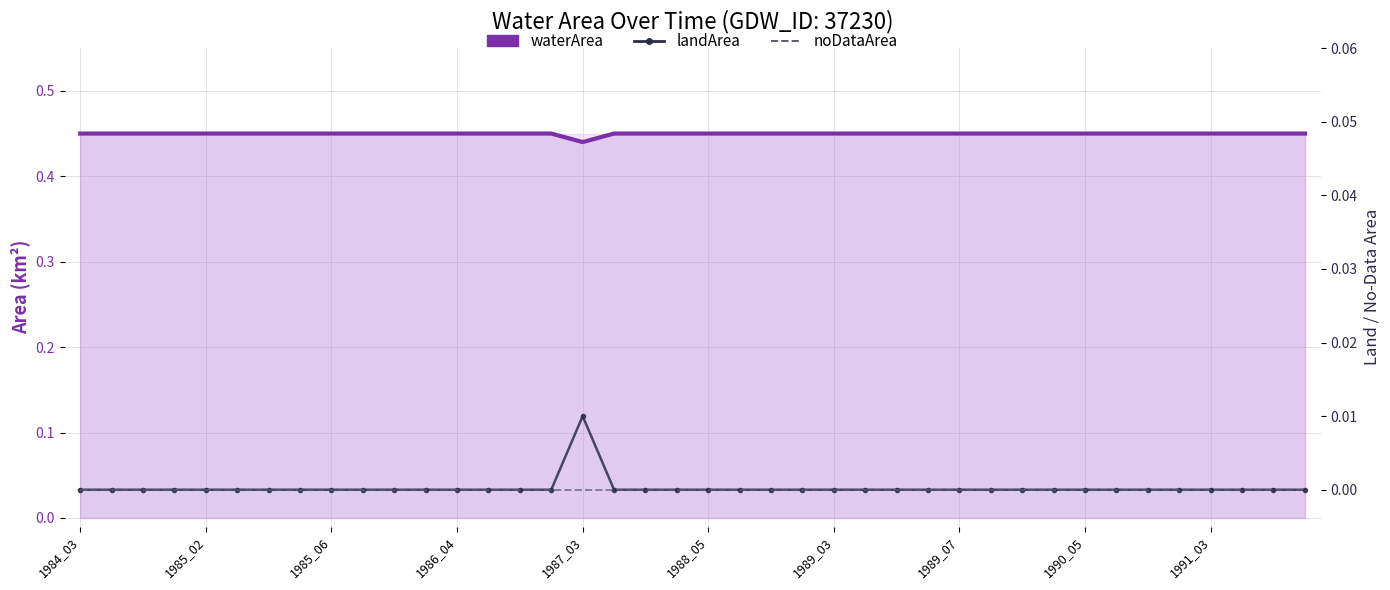

True or false: waterArea and noDataArea intersect in this chart.

False